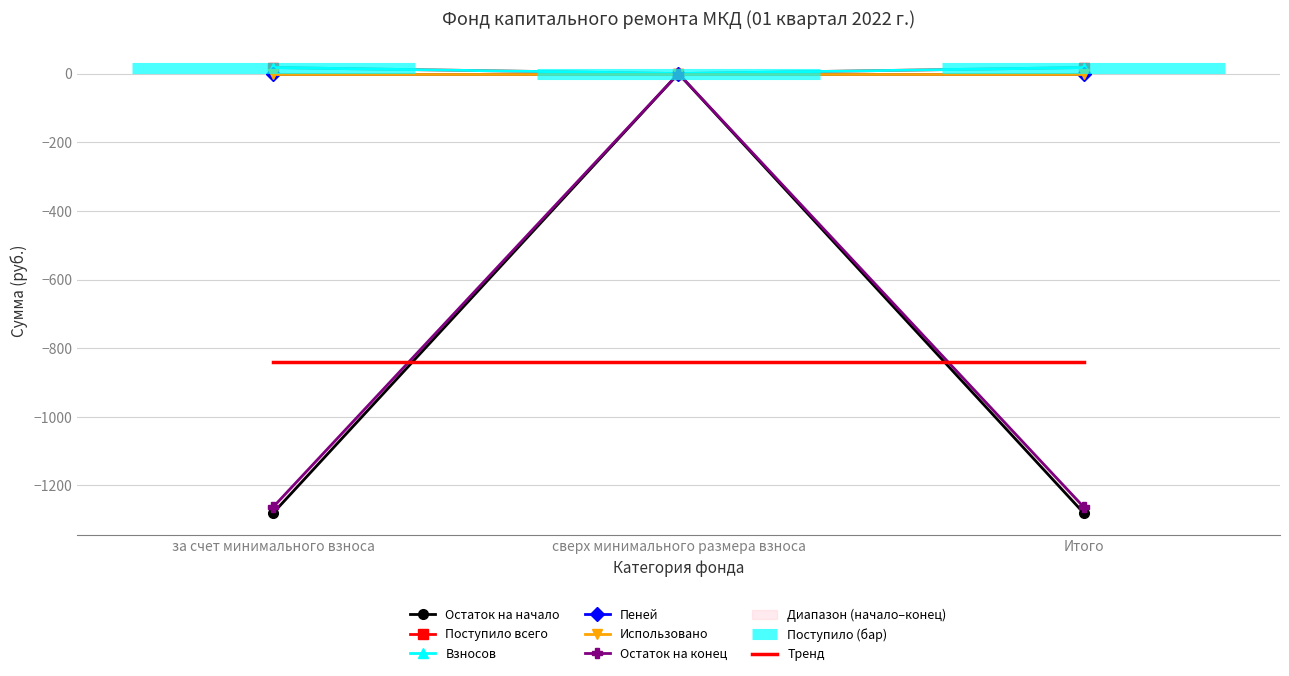

What is the difference between the Остаток на начало values at Итого and сверх минимального размера взноса?

1262.2